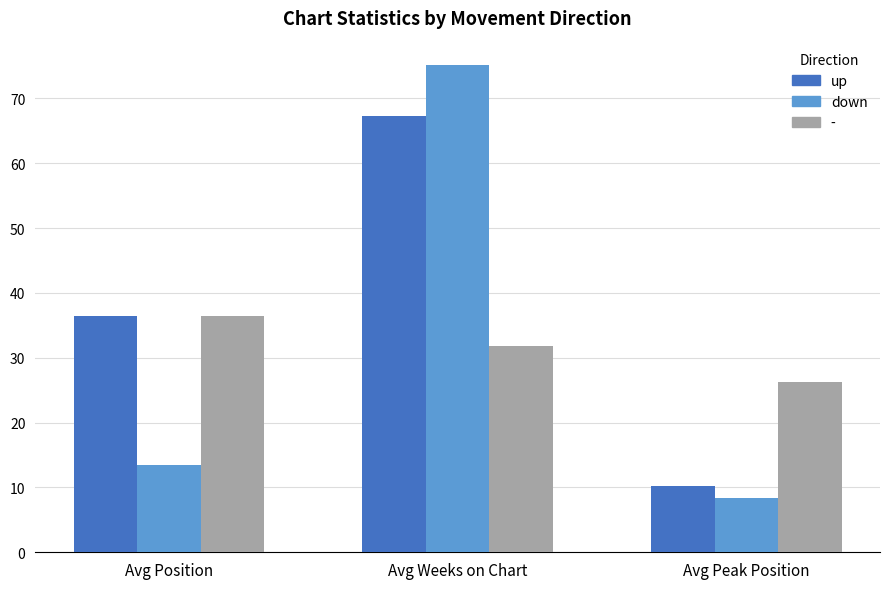

Rank the categories by - value from highest to lowest.

Avg Position, Avg Weeks on Chart, Avg Peak Position